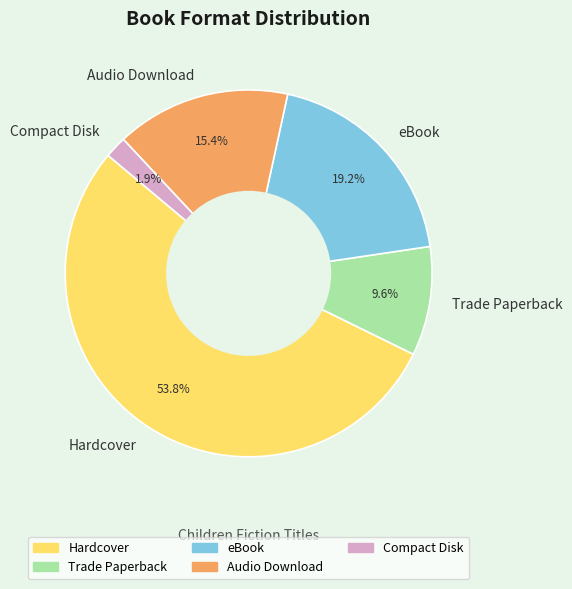

Which has a higher value, Compact Disk or Audio Download?

Audio Download